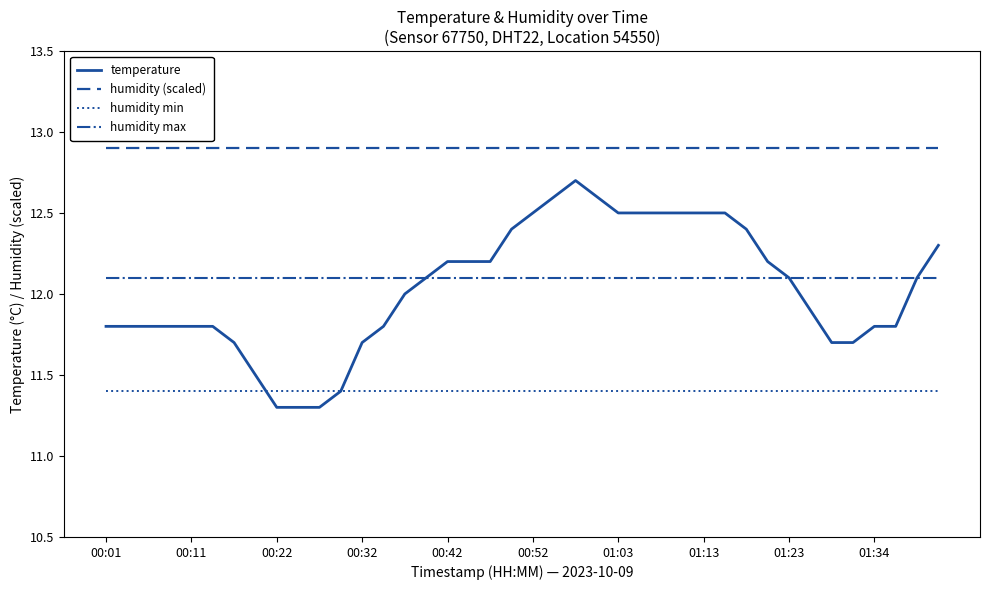

What is the smallest value displayed?

11.3